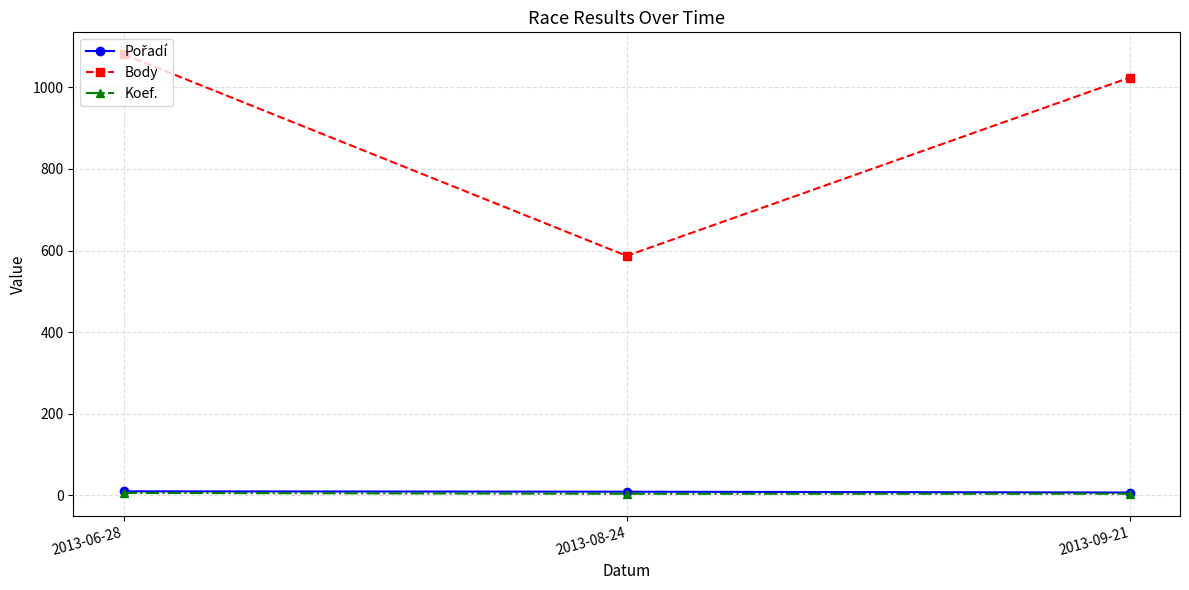

At which label is Body closest to 834?

2013-09-21